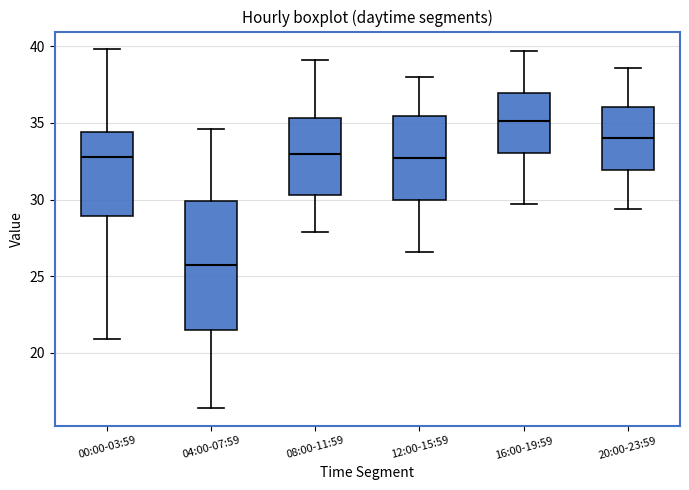

Which box's median line is the lowest?

04:00-07:59